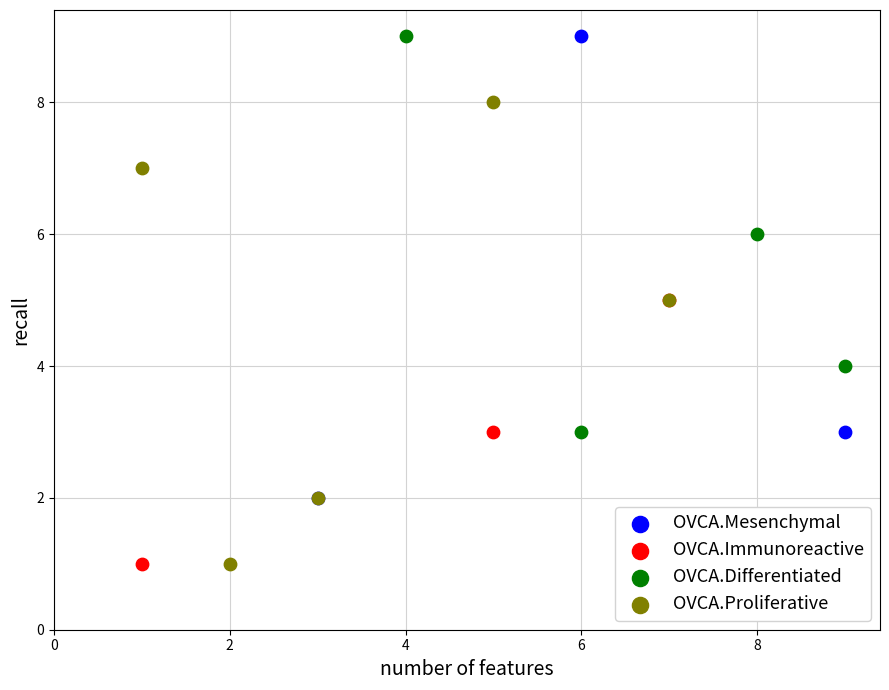

What are all the series names shown in the legend?

OVCA.Mesenchymal, OVCA.Immunoreactive, OVCA.Differentiated, OVCA.Proliferative